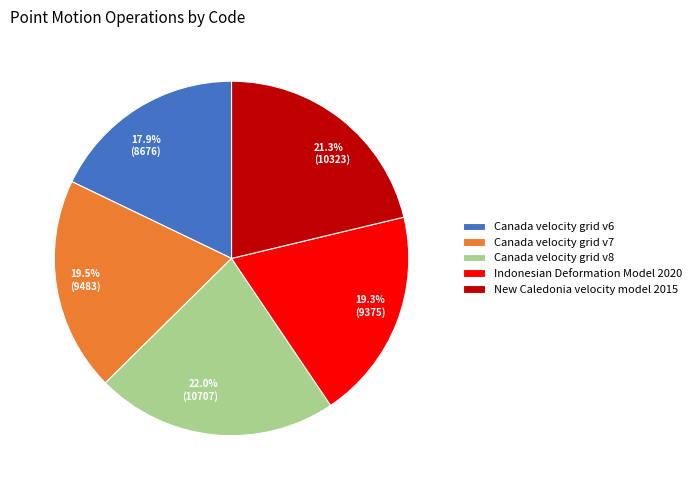

To the nearest percent, what is the combined percentage of Indonesian Deformation Model 2020 and New Caledonia velocity model 2015?

41%